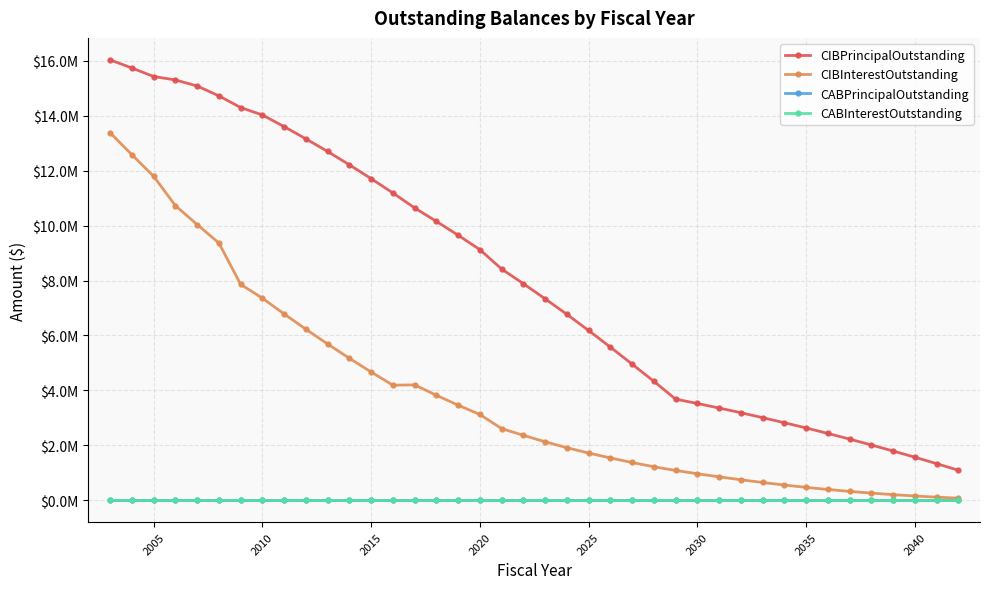

What is the maximum value for CIBPrincipalOutstanding?

16035000.0